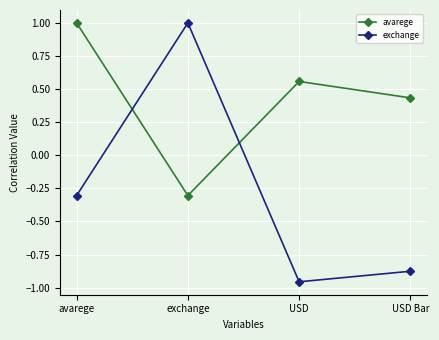

At how many categories does at least one series exceed 0?

4